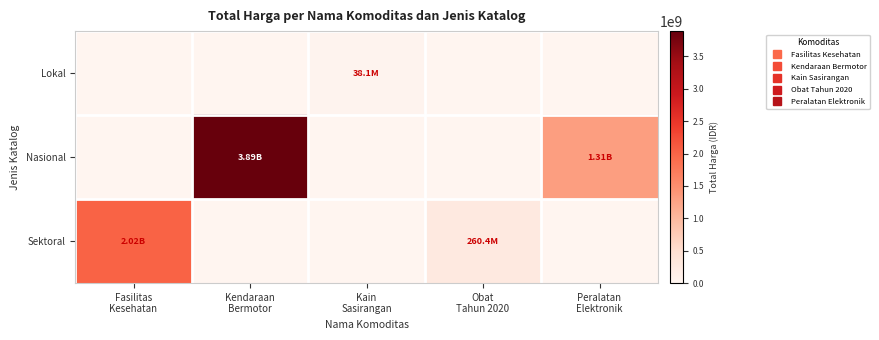

Reading left to right, transcribe all the data shown in this chart.

Lokal: Fasilitas
Kesehatan=0	Kendaraan
Bermotor=0	Kain
Sasirangan=38075000	Obat
Tahun 2020=0	Peralatan
Elektronik=0
Nasional: Fasilitas
Kesehatan=0	Kendaraan
Bermotor=3888564100	Kain
Sasirangan=0	Obat
Tahun 2020=0	Peralatan
Elektronik=1311220800
Sektoral: Fasilitas
Kesehatan=2020217015	Kendaraan
Bermotor=0	Kain
Sasirangan=0	Obat
Tahun 2020=260420170	Peralatan
Elektronik=0